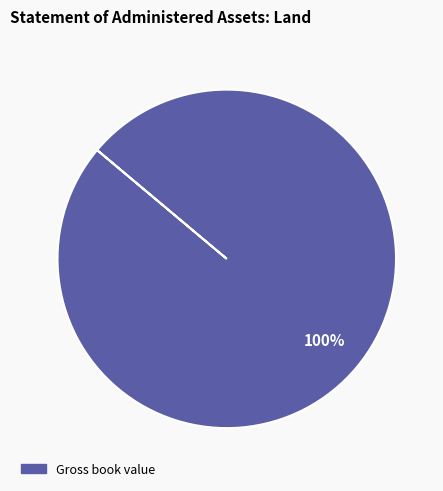

Is there a majority slice in this chart?

Yes